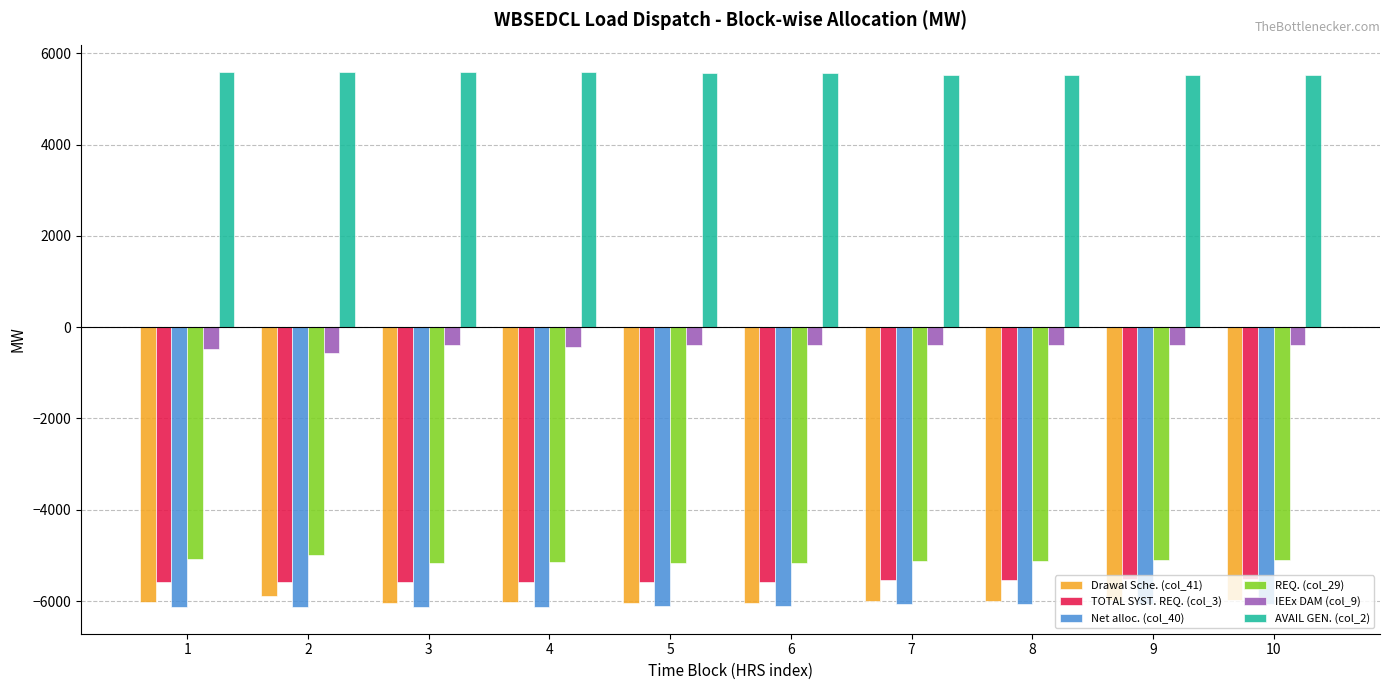

The REQ. (col_29) series shows -5088.5 at 1. True or false?

True